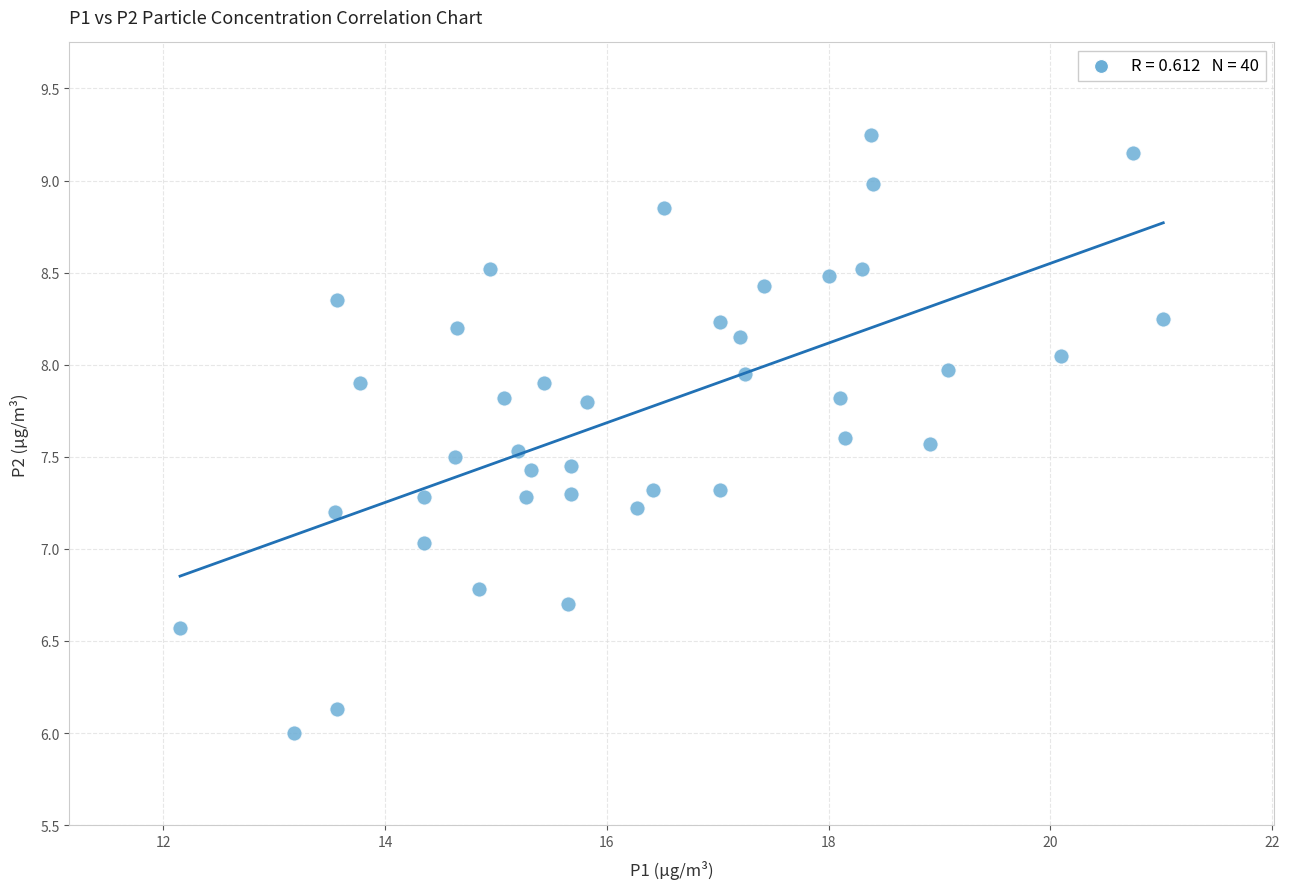

What is the range of X values (max minus min)?

8.9